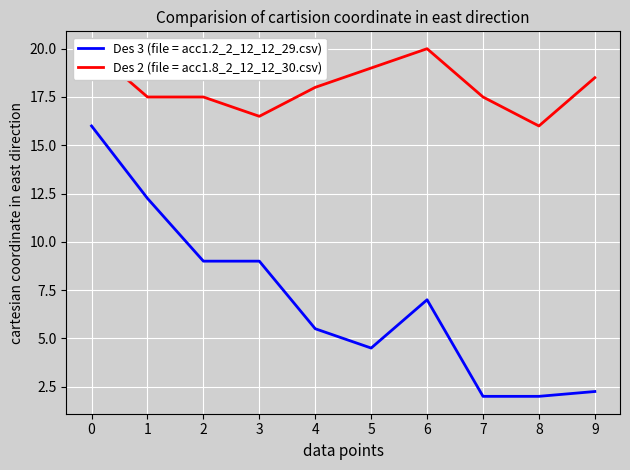

What is the approximate value of Des 3 (file = acc1.2_2_12_12_29.csv) at 5?

4.5